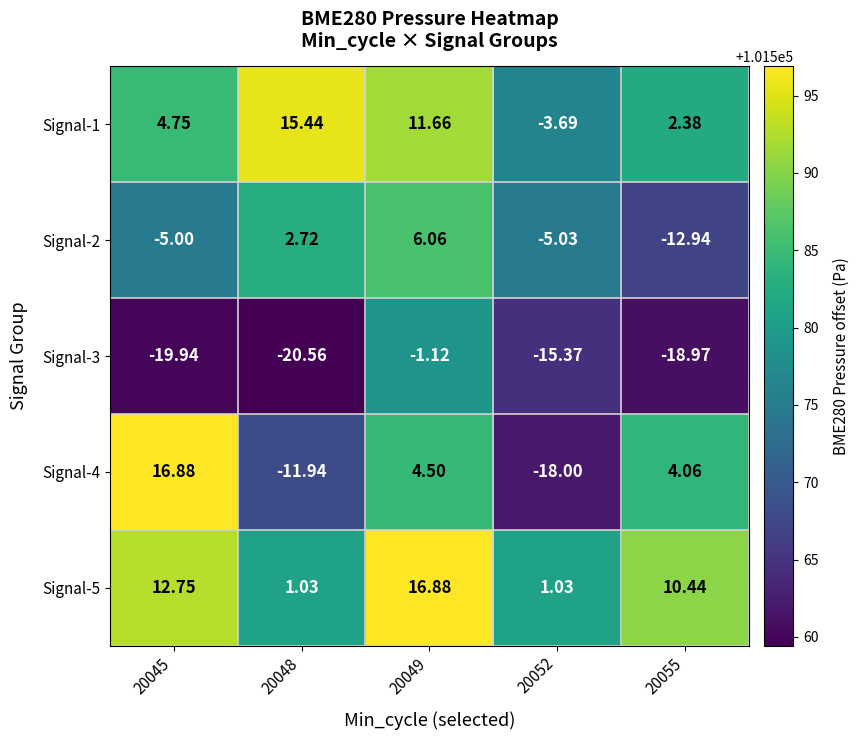

Is the value of Signal-5 at 20055 greater than the value of Signal-2 at 20052?

Yes